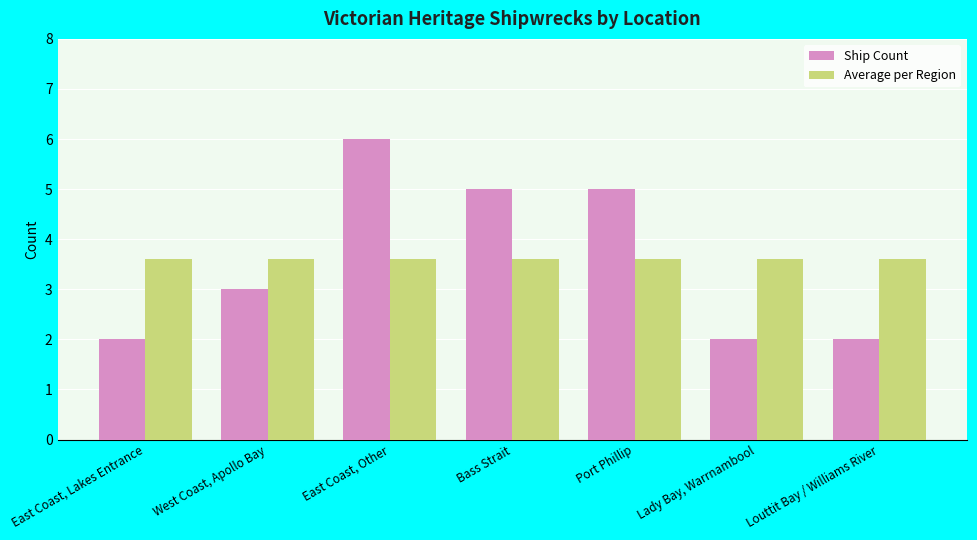

Are the bars grouped side by side (vs. stacked)?

Yes